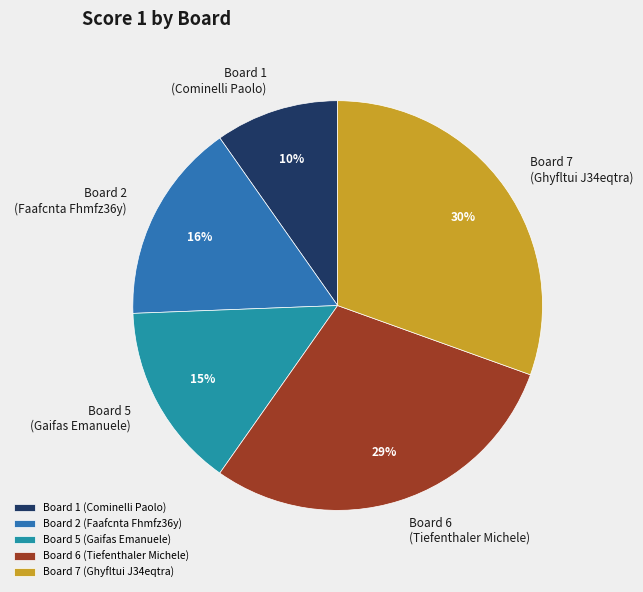

Which has a higher value, Board 1 (Cominelli Paolo) or Board 5 (Gaifas Emanuele)?

Board 5 (Gaifas Emanuele)